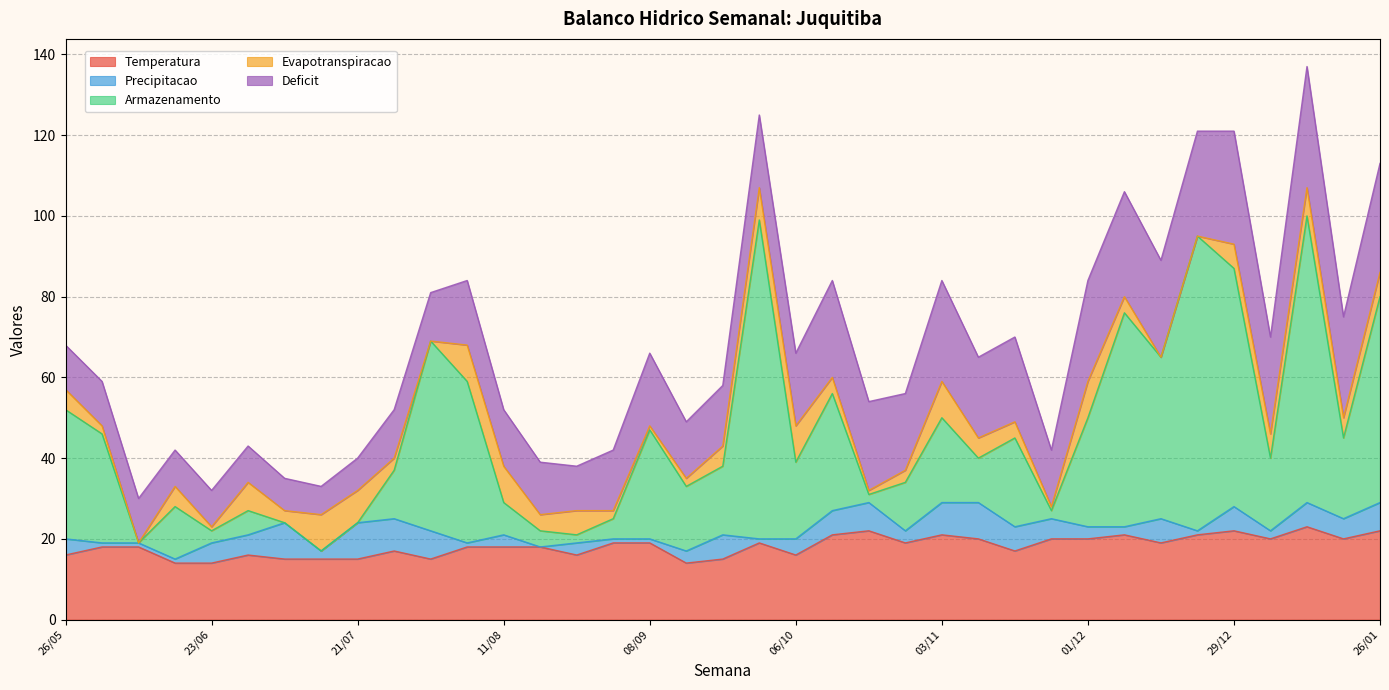

Reading right to left, list all the values displayed in this chart.

Temperatura: 22	20	23	20	22	21	19	21	20	20	17	20	21	19	22	21	16	19	15	14	19	19	16	18	18	18	15	17	15	15	15	16	14	14	18	18	16
Precipitacao: 7	5	6	2	6	1	6	2	3	5	6	9	8	3	7	6	4	1	6	3	1	1	3	0	3	1	7	8	9	2	9	5	5	1	1	1	4
Armazenamento: 51	20	71	18	59	73	40	53	27	2	22	11	21	12	2	29	19	79	17	16	27	5	2	4	8	40	47	12	0	0	0	6	3	13	0	27	32
Evapotranspiracao: 6	5	7	6	6	0	0	4	9	1	4	5	9	3	1	4	9	8	5	2	1	2	6	4	9	9	0	3	8	9	3	7	1	5	0	2	5
Deficit: 27	25	30	24	28	26	24	26	25	14	21	20	25	19	22	24	18	18	15	14	18	15	11	13	14	16	12	12	8	7	8	9	9	9	11	11	11